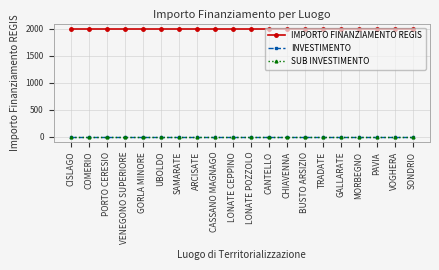

True or false: SUB INVESTIMENTO has more than 0 interior local peaks.

False